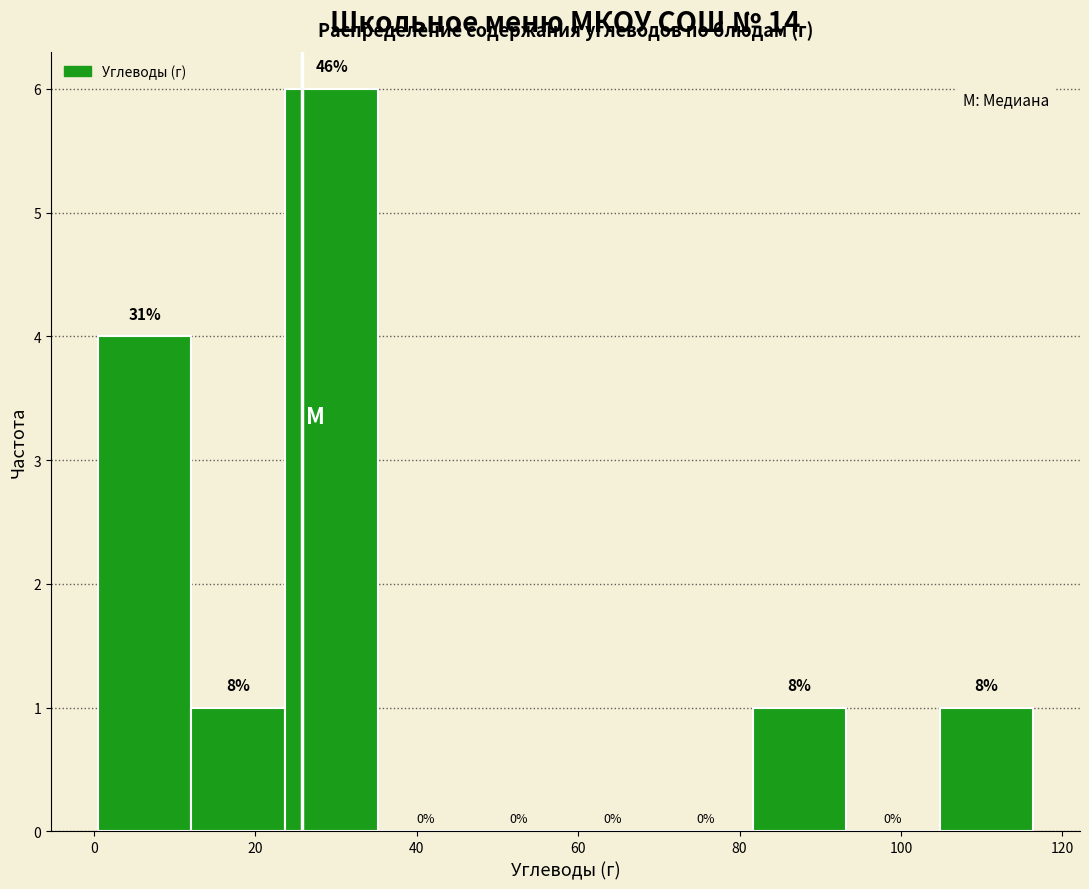

Which range on the x-axis has the tallest bar?

24 to 36